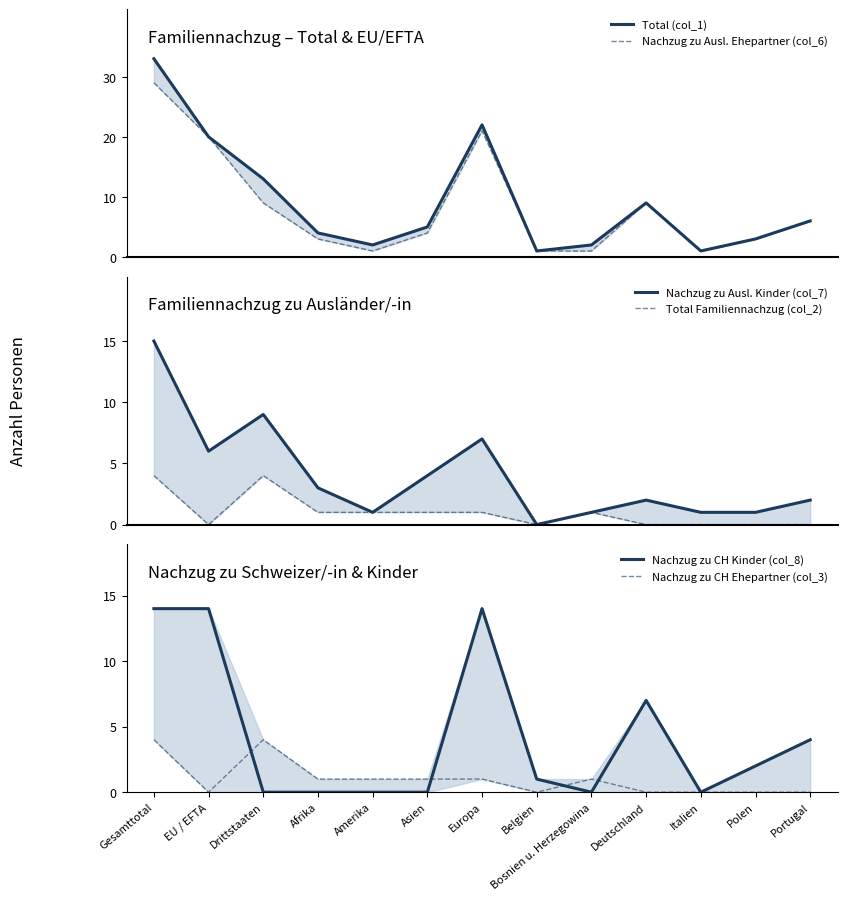

Between Asien and Italien, which series saw the biggest shift?

Total (col_1)